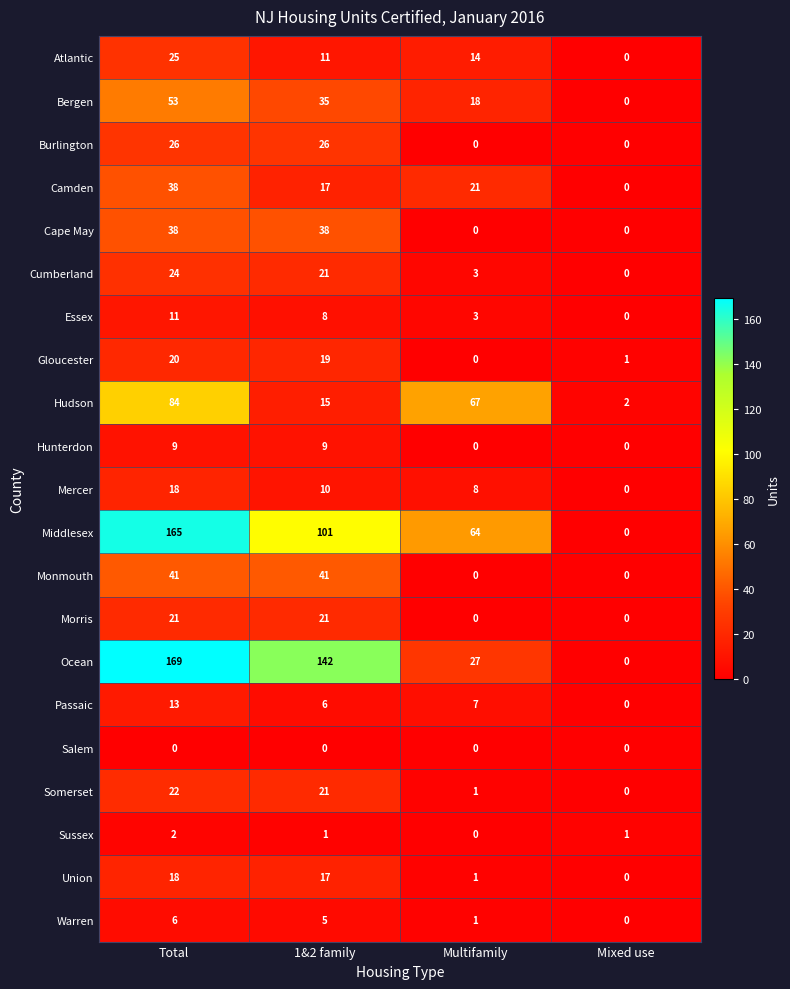

Is the value of Essex at Mixed use greater than the value of Union at Total?

No